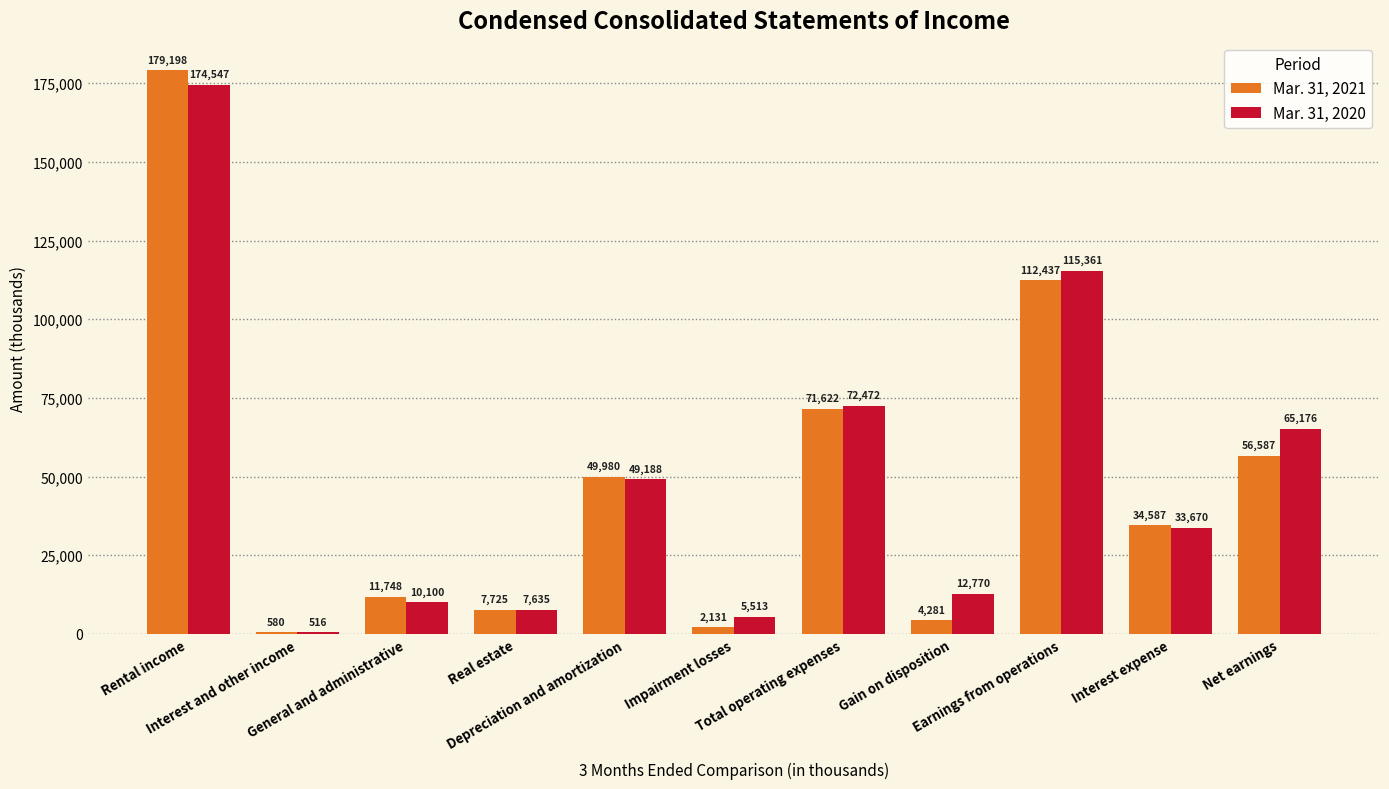

How many data points does each series have?

11